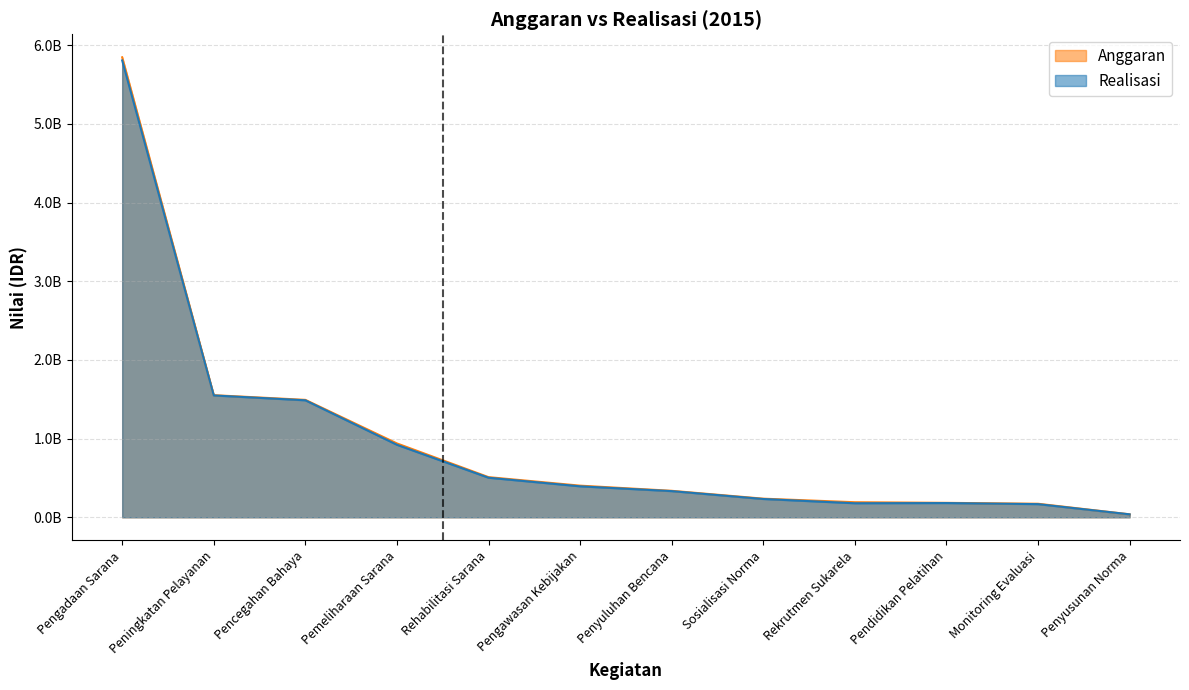

True or false: Anggaran and Realisasi cross at least once.

False